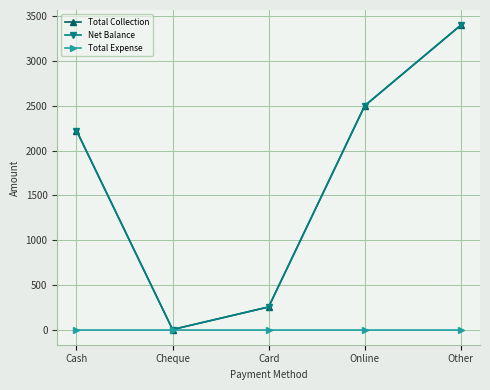

Which series changed the most between Online and Other?

Total Collection